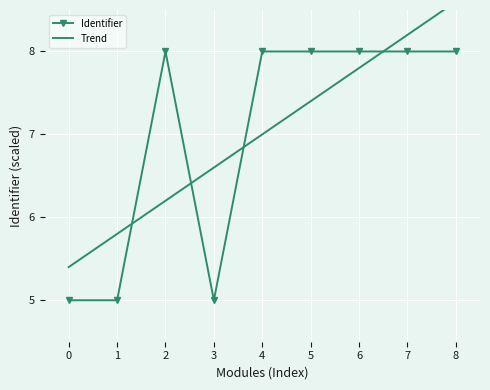

Which series has the largest total across all categories?

Identifier